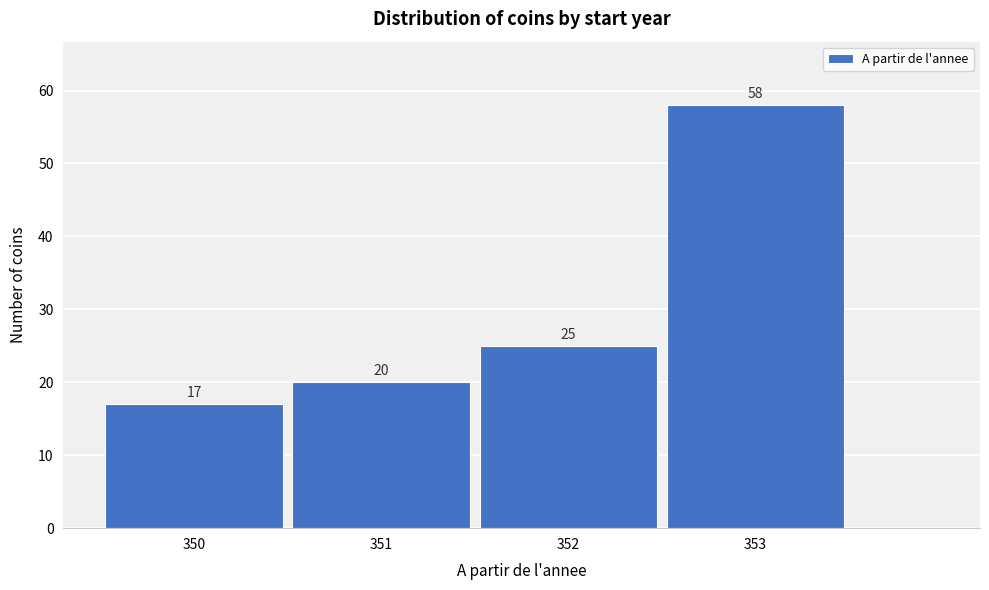

Reading left to right, transcribe all the data shown in this chart.

350=17	351=20	352=25	353=58